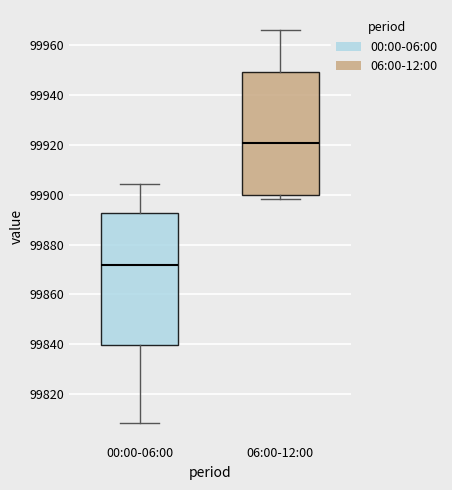

Where is the upper edge of the box for 00:00-06:00 on the y-axis? The values are not printed on the chart, so give them approximately, as read against the axis.

99892